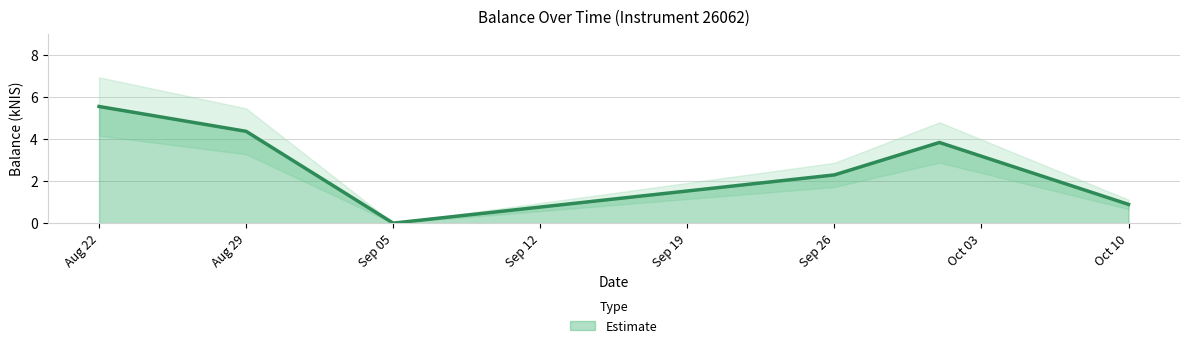

How many lines are shown in the chart?

1